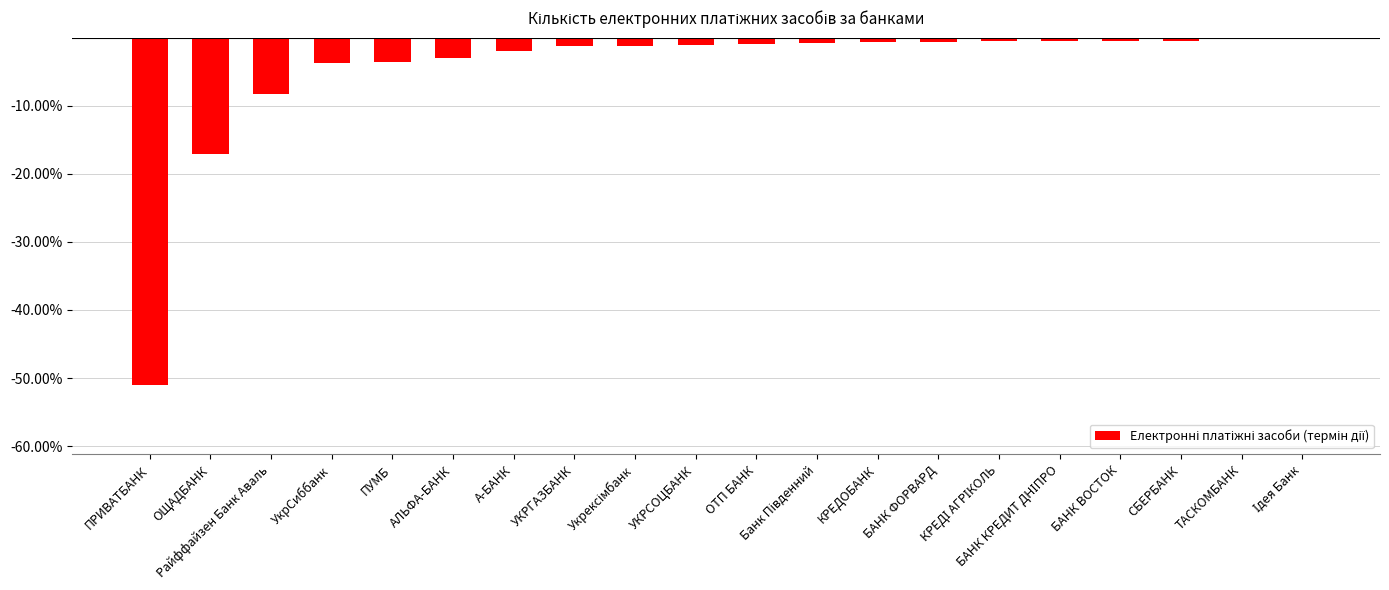

What is the minimum value shown in the chart?

-51.0